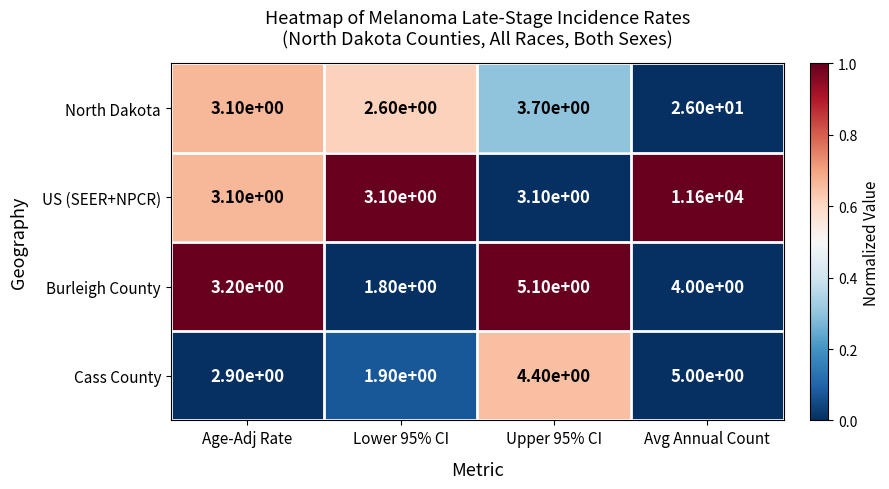

Reading left to right, transcribe all the data shown in this chart.

North Dakota: Age-Adj Rate=3.1	Lower 95% CI=2.6	Upper 95% CI=3.7	Avg Annual Count=26.0
US (SEER+NPCR): Age-Adj Rate=3.1	Lower 95% CI=3.1	Upper 95% CI=3.1	Avg Annual Count=11600.0
Burleigh County: Age-Adj Rate=3.2	Lower 95% CI=1.8	Upper 95% CI=5.1	Avg Annual Count=4.0
Cass County: Age-Adj Rate=2.9	Lower 95% CI=1.9	Upper 95% CI=4.4	Avg Annual Count=5.0